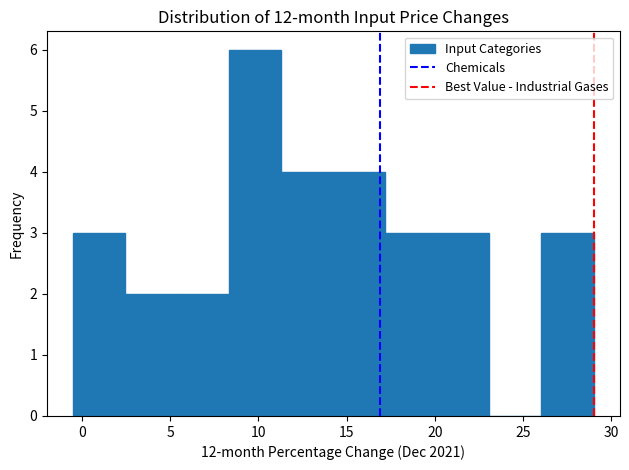

Which range on the x-axis has the tallest bar?

8.35 to 11.30